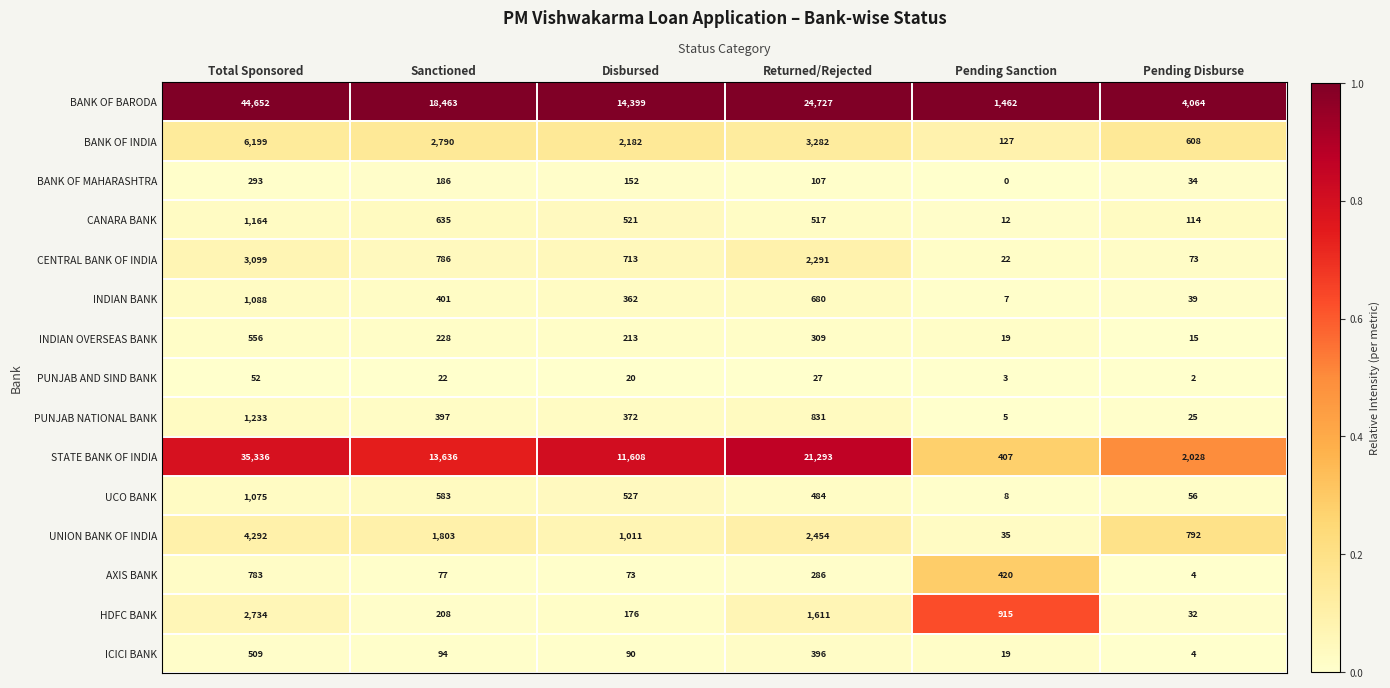

How many series are shown in this chart?

15